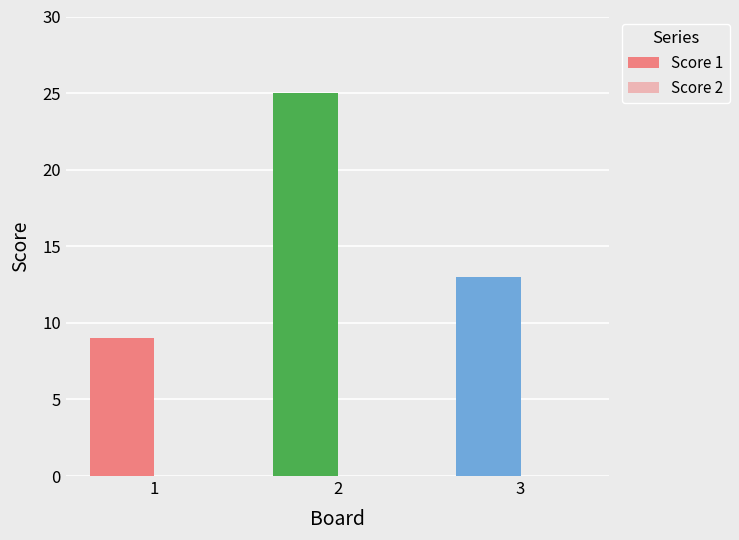

Are the bars grouped side by side (vs. stacked)?

No